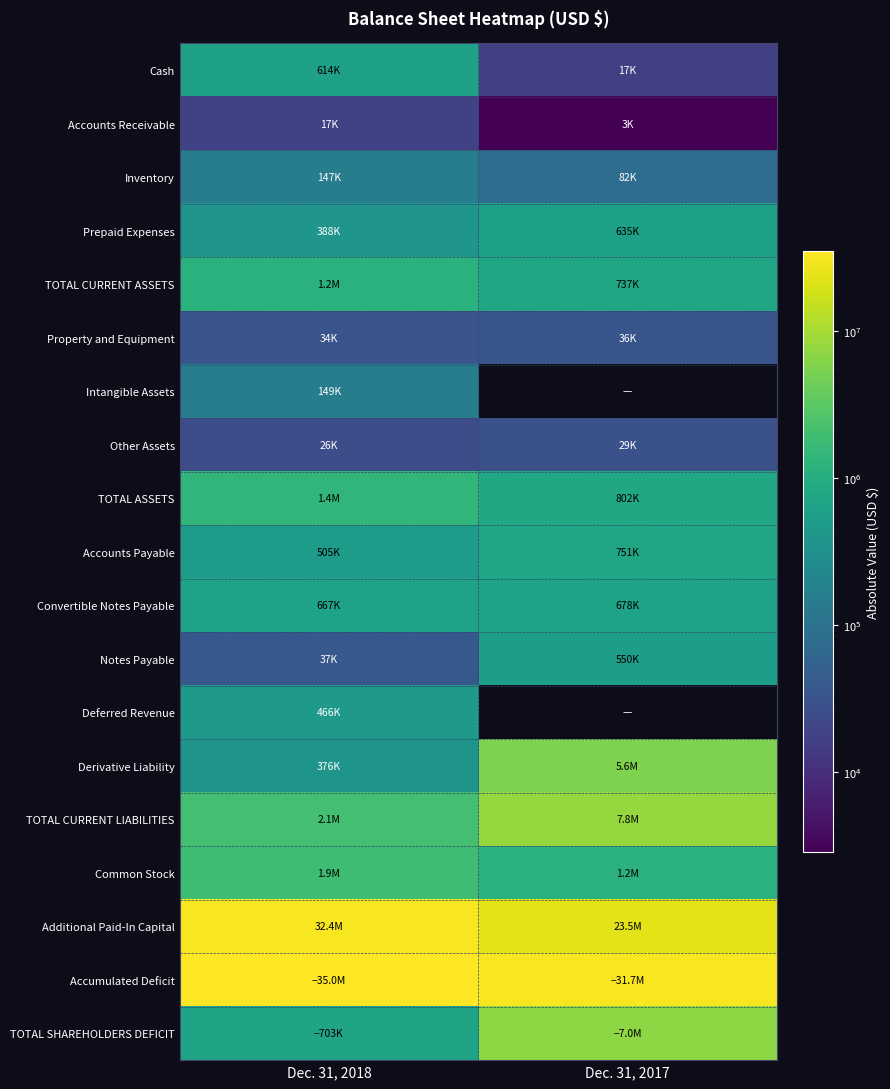

The Other Assets series shows 29093.0 at Dec. 31, 2017. True or false?

True